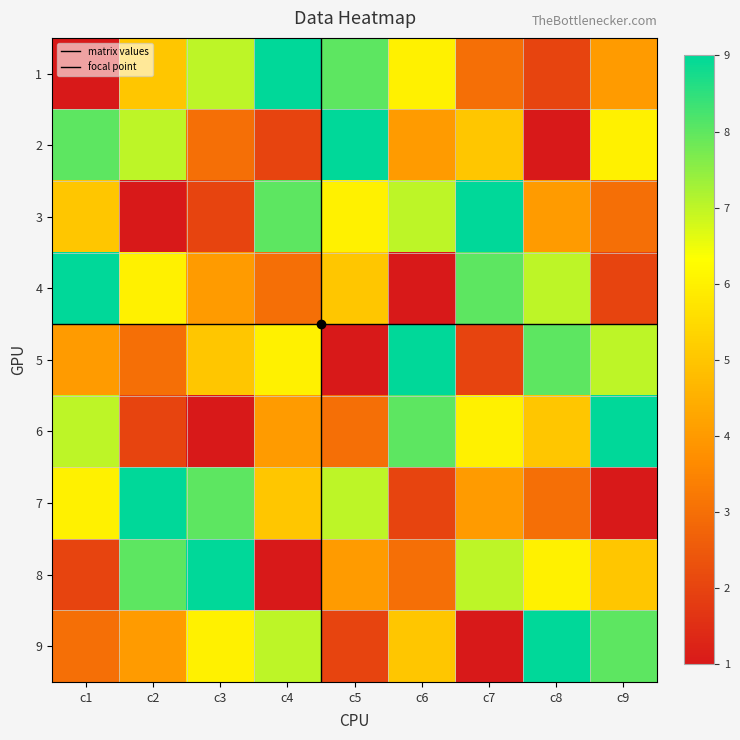

Rank the series by their maximum value, from lowest to highest.

1, 2, 3, 4, 5, 6, 7, 8, 9